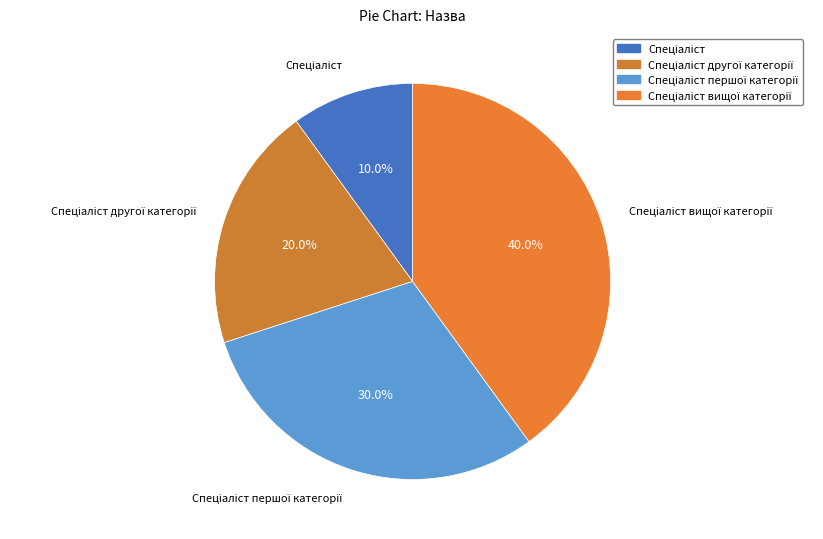

Rank the categories by value from lowest to highest.

Спеціаліст, Спеціаліст другої категорії, Спеціаліст першої категорії, Спеціаліст вищої категорії